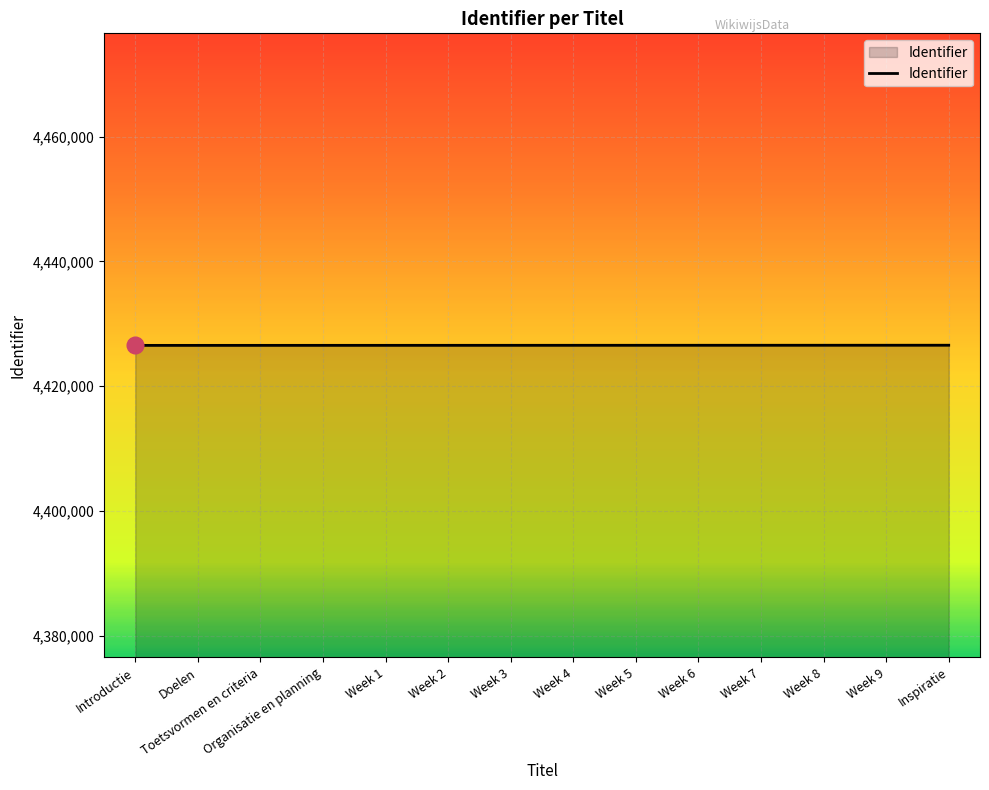

How many distinct data groups are displayed?

1